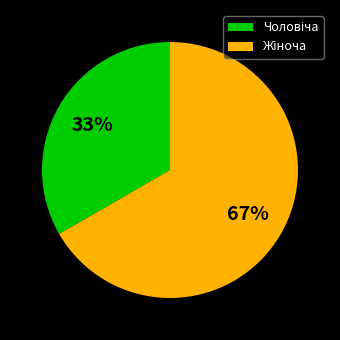

To the nearest percent, what is the average slice percentage?

50%